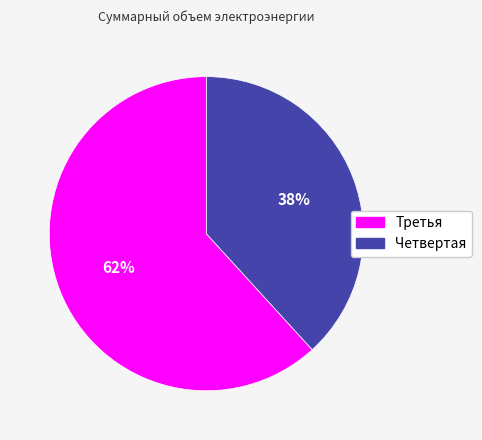

Between Четвертая and Третья, which is larger?

Третья